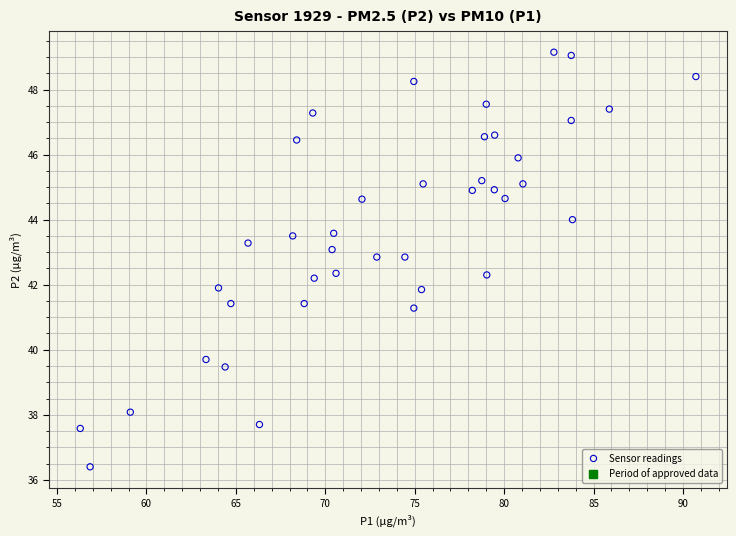

How many data points are displayed?

40